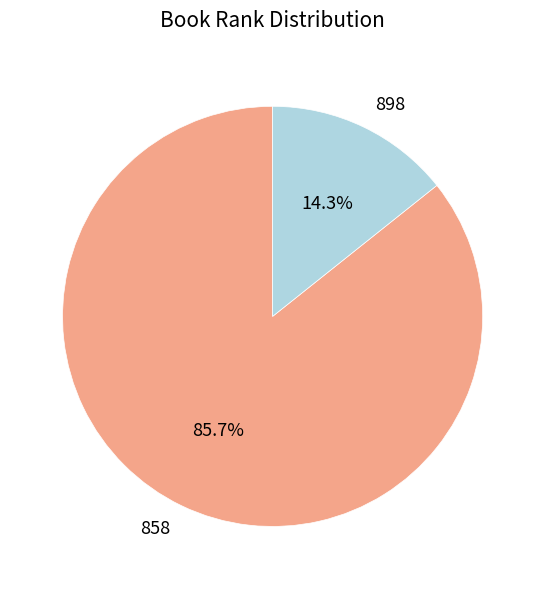

To the nearest percent, what percentage of the pie is 858?

86%